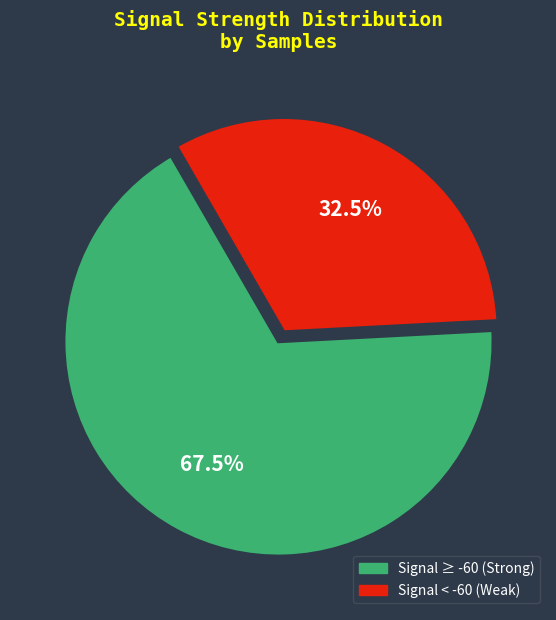

Does any single category account for the majority?

Yes